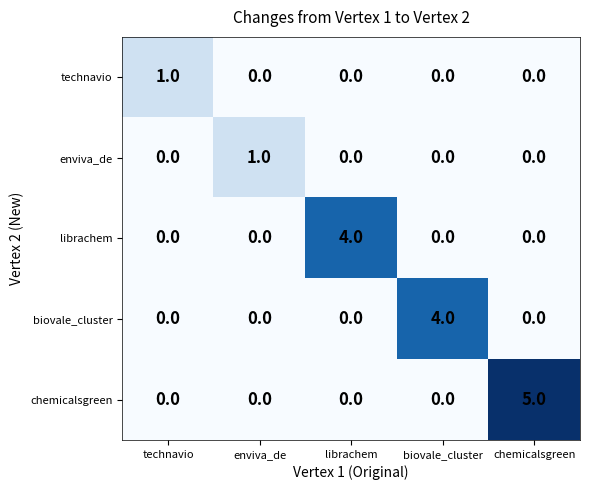

Which series changed the most between technavio and librachem?

librachem